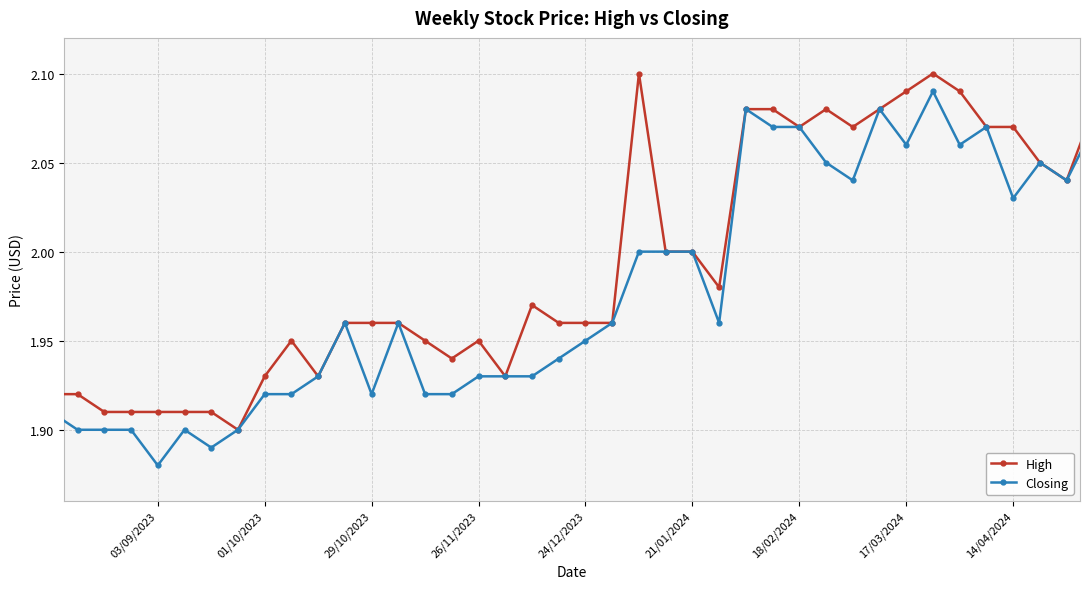

List the series in order of their overall mean, highest first.

High, Closing